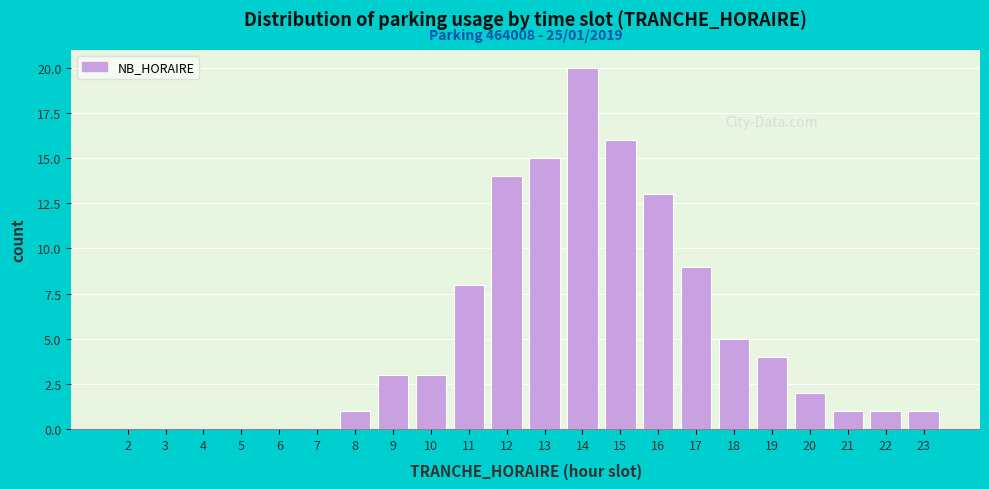

Reading left to right, extract all data points from this chart.

2=0	3=0	4=0	5=0	6=0	7=0	8=1	9=3	10=3	11=8	12=14	13=15	14=20	15=16	16=13	17=9	18=5	19=4	20=2	21=1	22=1	23=1